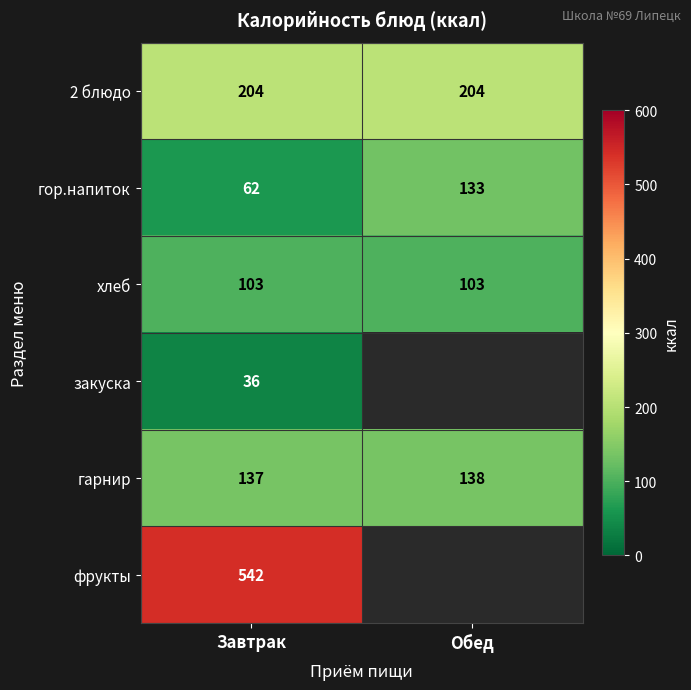

What is the lowest value of the 2 блюдо series?

204